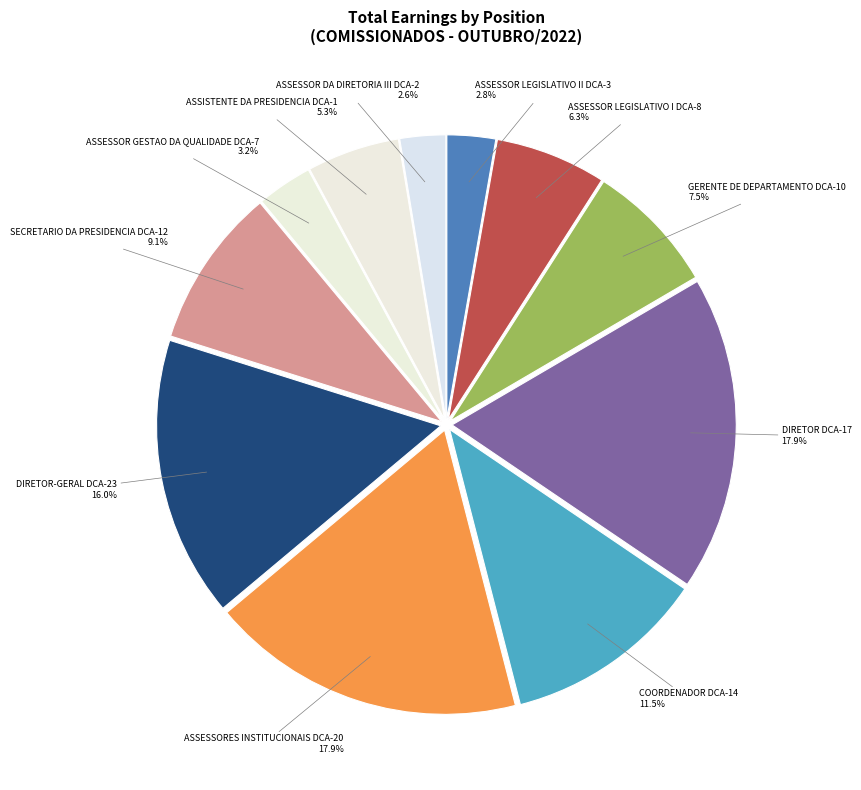

How many slices are in this pie chart?

11